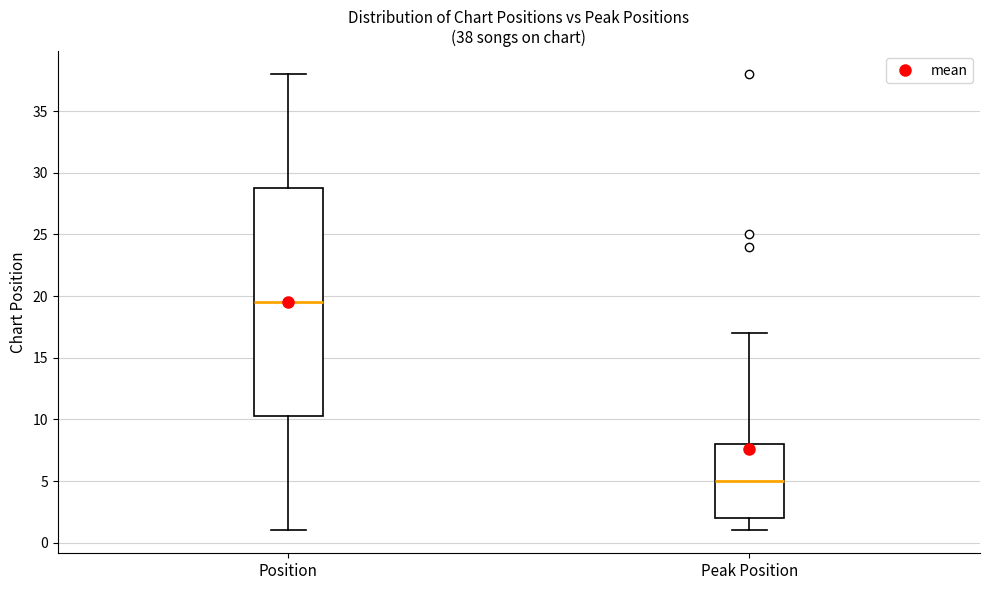

Which box's median line is the lowest?

Peak Position